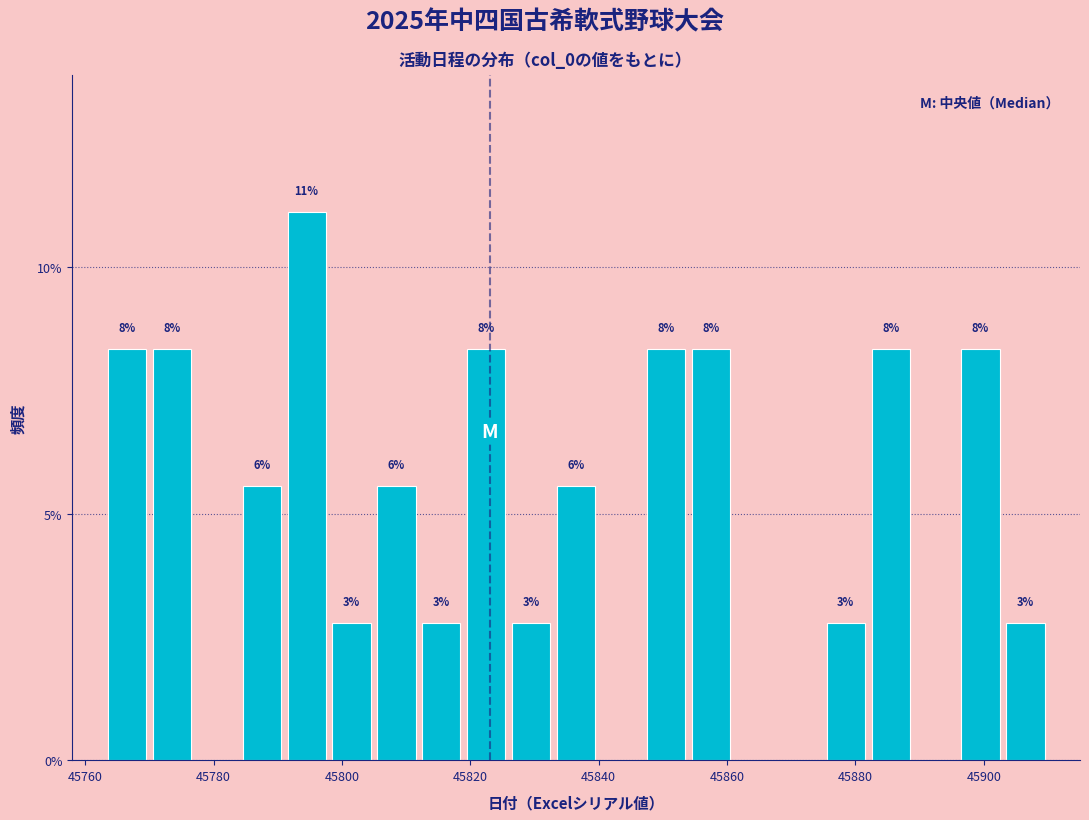

Around what value on the x-axis is the tallest bar? Give the approximate position of its centre, as read against the axis.

45794